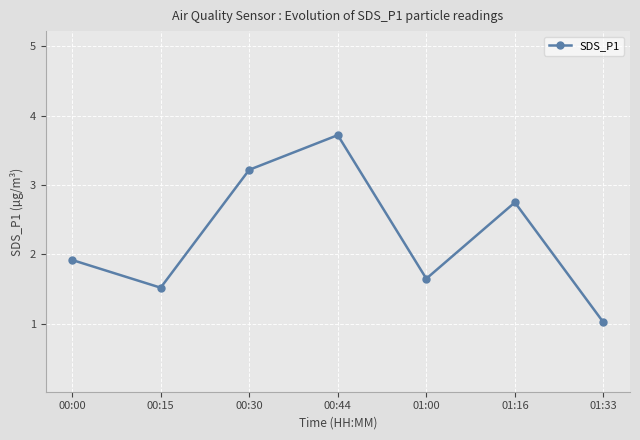

Which category has the lowest value across all series?

01:33